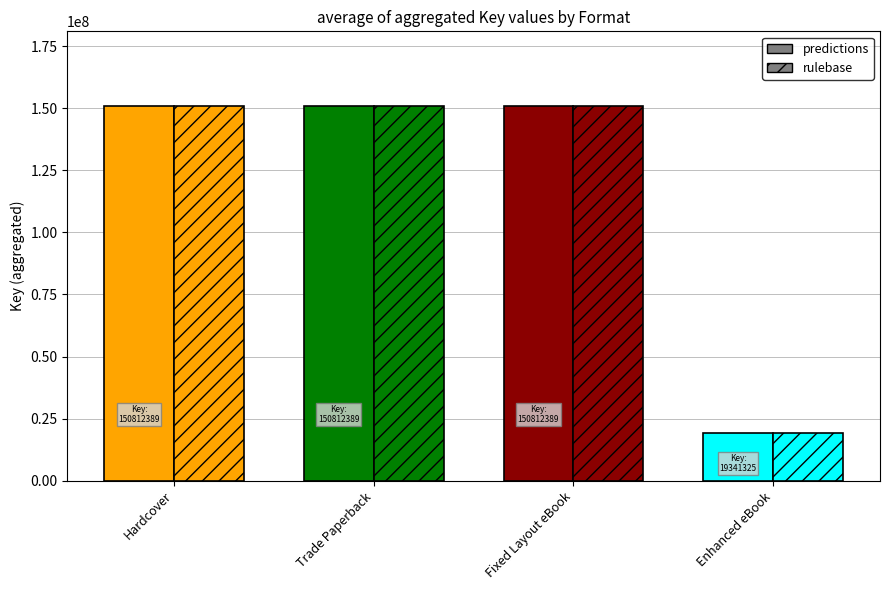

The value of predictions at Trade Paperback is 224055175. True or false?

False